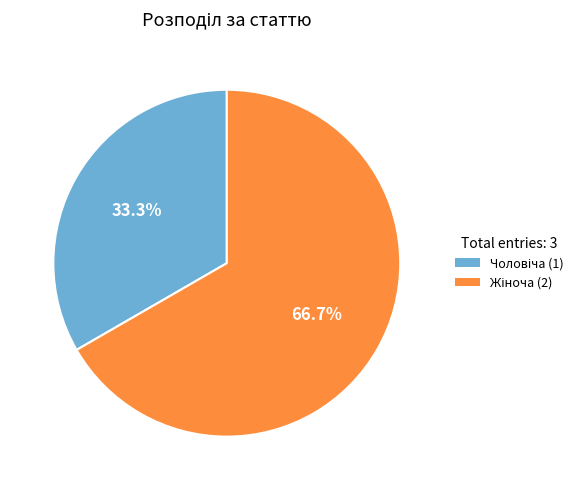

Is there a majority slice in this chart?

Yes